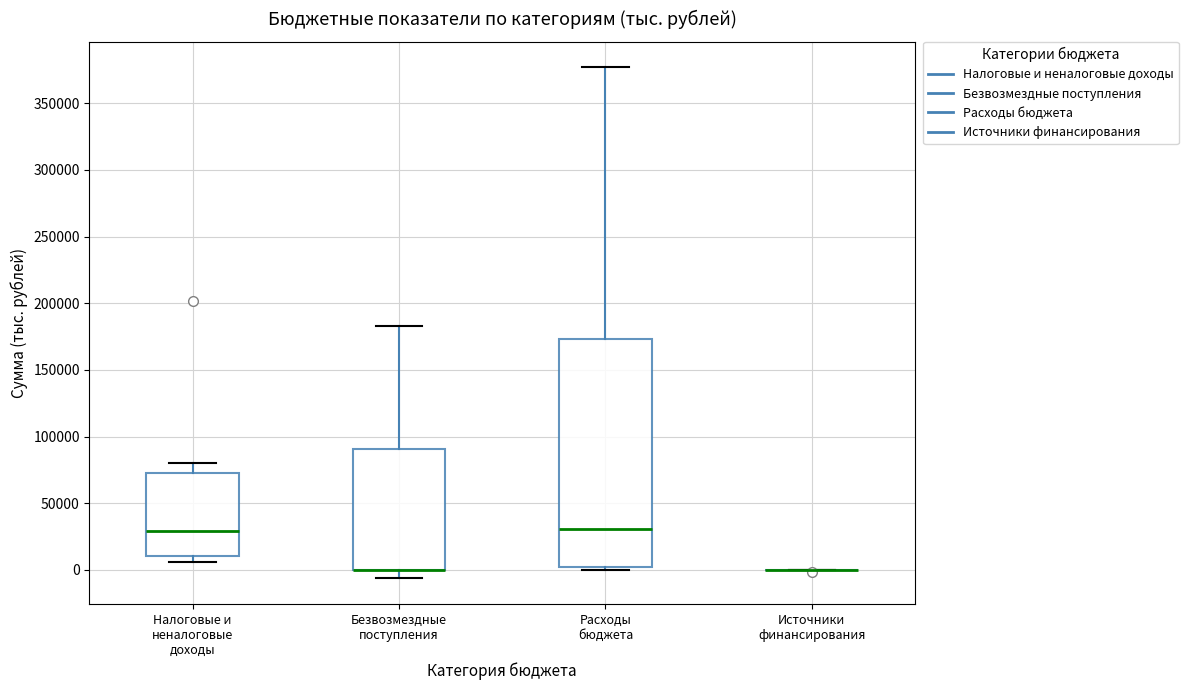

Which box is the tallest, from its lower edge to its upper edge?

Расходы бюджета